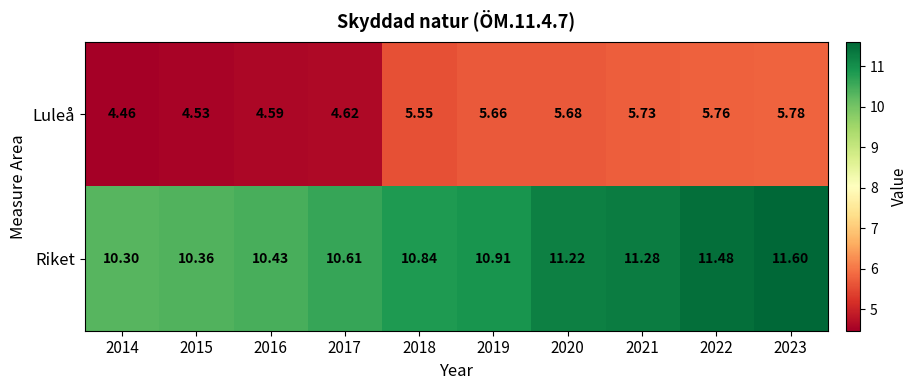

List the series in order of their overall mean, lowest first.

Luleå, Riket